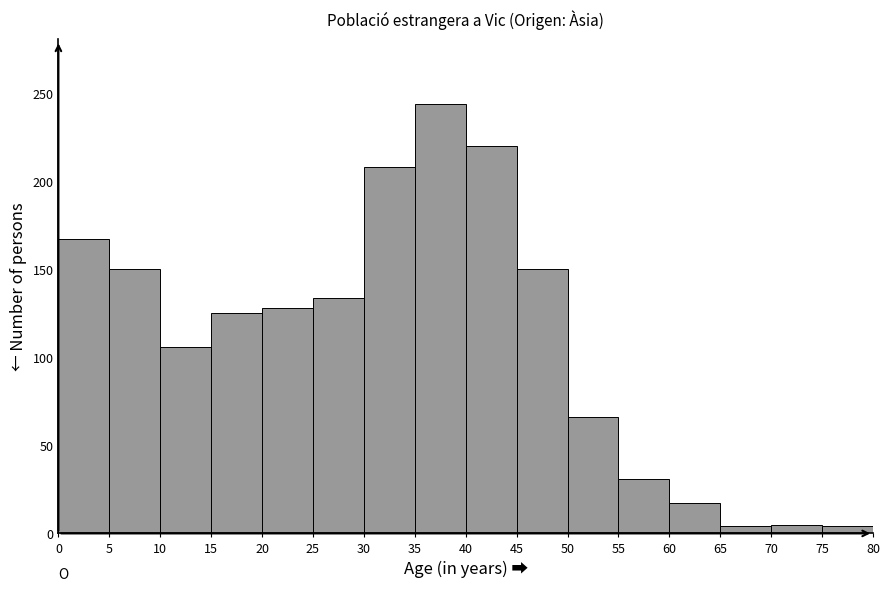

Reading left to right, list every bar in this chart as the range it spans on the x-axis followed by its height. The values are not printed on the chart, so give them approximately, as read against the axis.

0 to 5: 165
5 to 10: 150
10 to 15: 105
15 to 20: 125
20 to 25: 130
25 to 30: 135
30 to 35: 210
35 to 40: 245
40 to 45: 220
45 to 50: 150
50 to 55: 65
55 to 60: 30
60 to 65: 15
65 to 70: under 5
70 to 75: 5
75 to 80: under 5